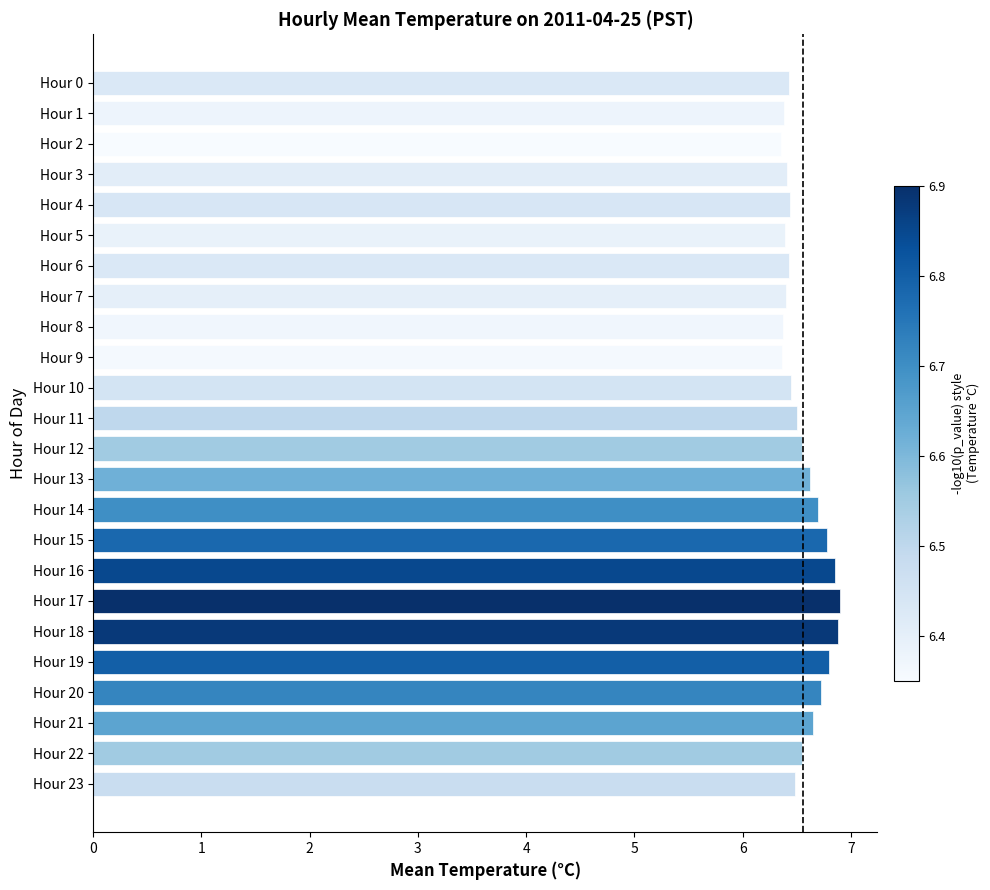

Count the values in the range 6 to 7.

24